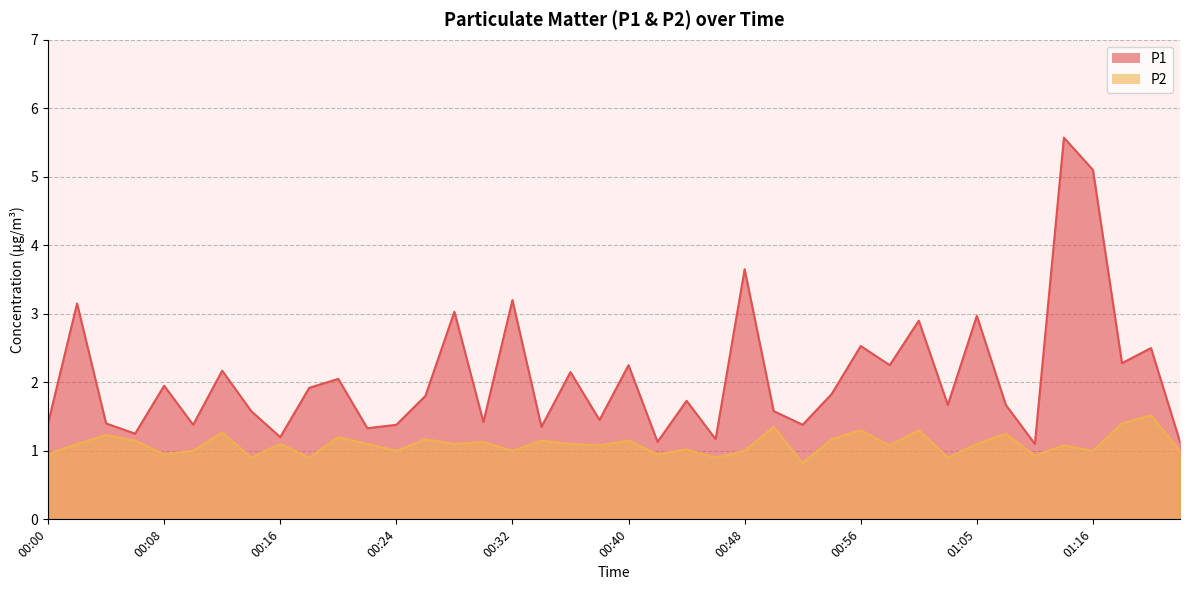

At which label is P1 closest to 3?

00:28